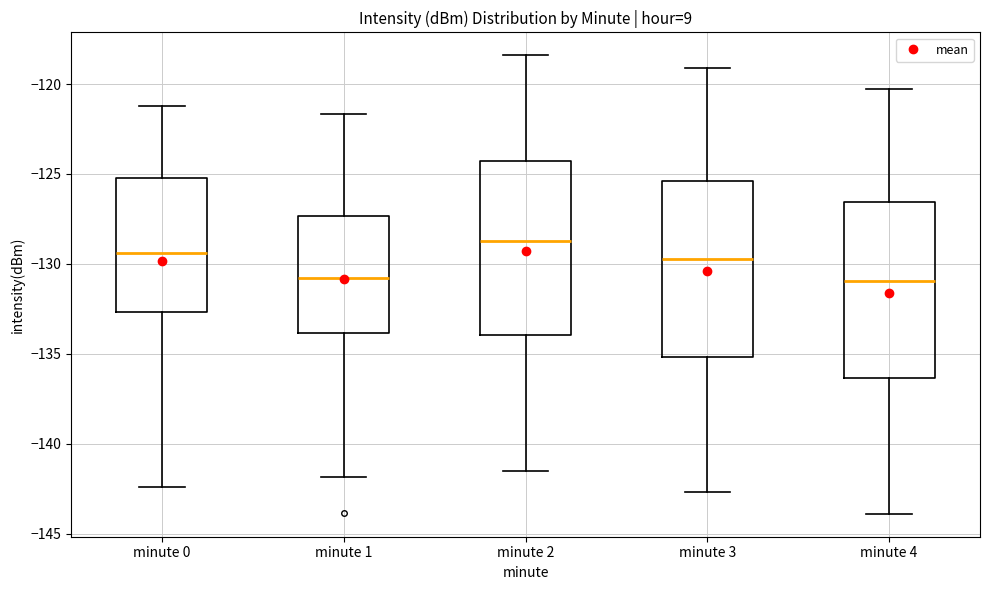

Where is the lower edge of the box for minute 1 on the y-axis? The values are not printed on the chart, so give them approximately, as read against the axis.

-134.0